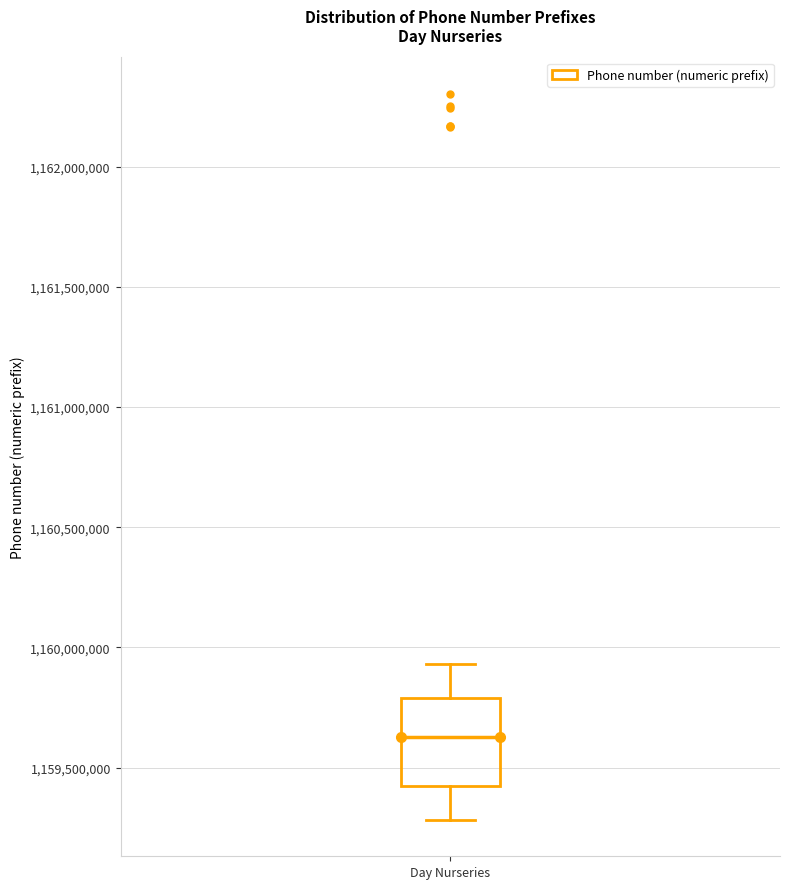

Read this box plot against the y-axis: the position of the median line, the range covered by the box, and the ends of both whiskers. The values are not printed on the chart, so give them approximately, as read against the axis.

median 1159650000, box 1159400000 to 1159800000, whiskers 1159300000 to 1159950000